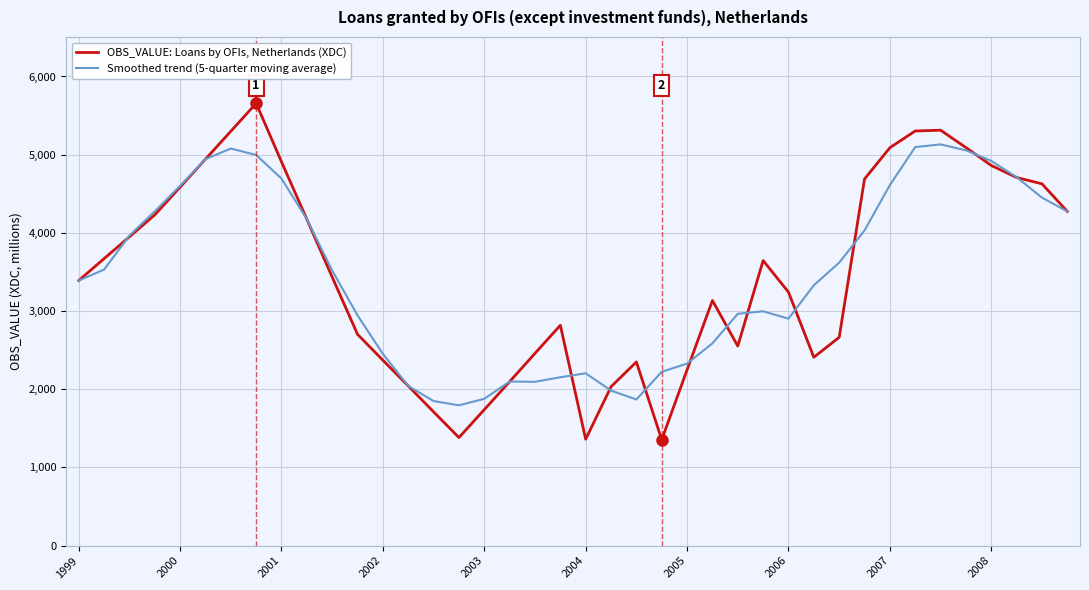

In OBS_VALUE: Loans by OFIs, Netherlands (XDC), how many points are higher than both neighbors (excluding endpoints)?

6